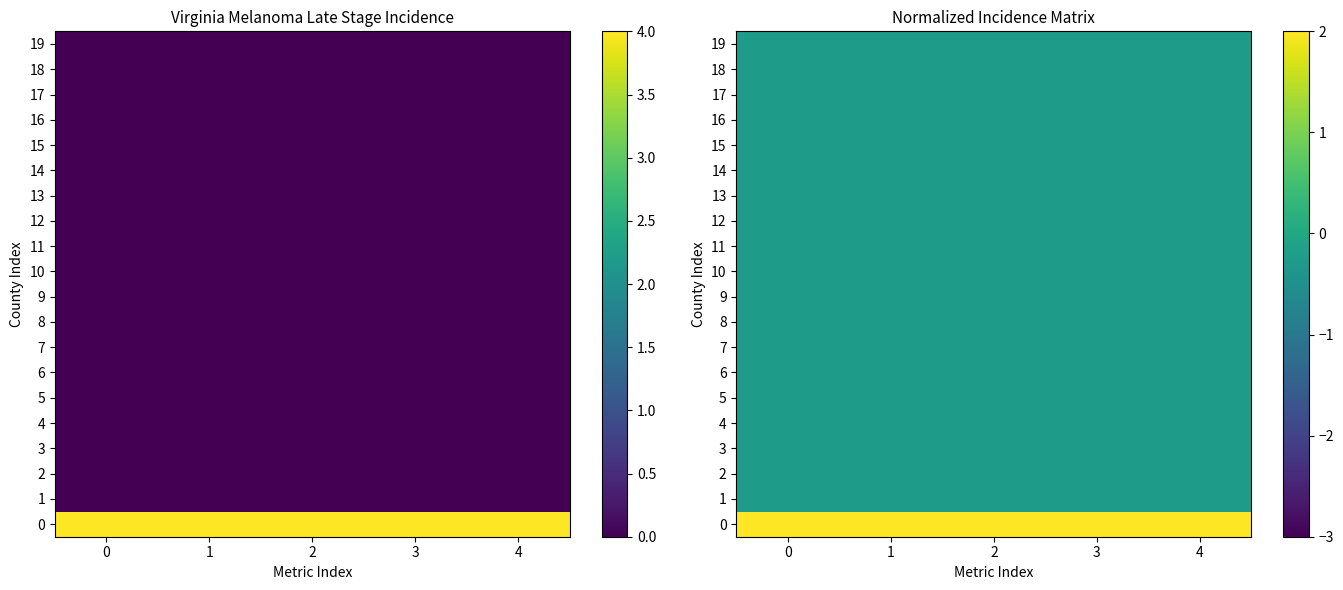

What is the difference between the highest and lowest values at 1?

4.6